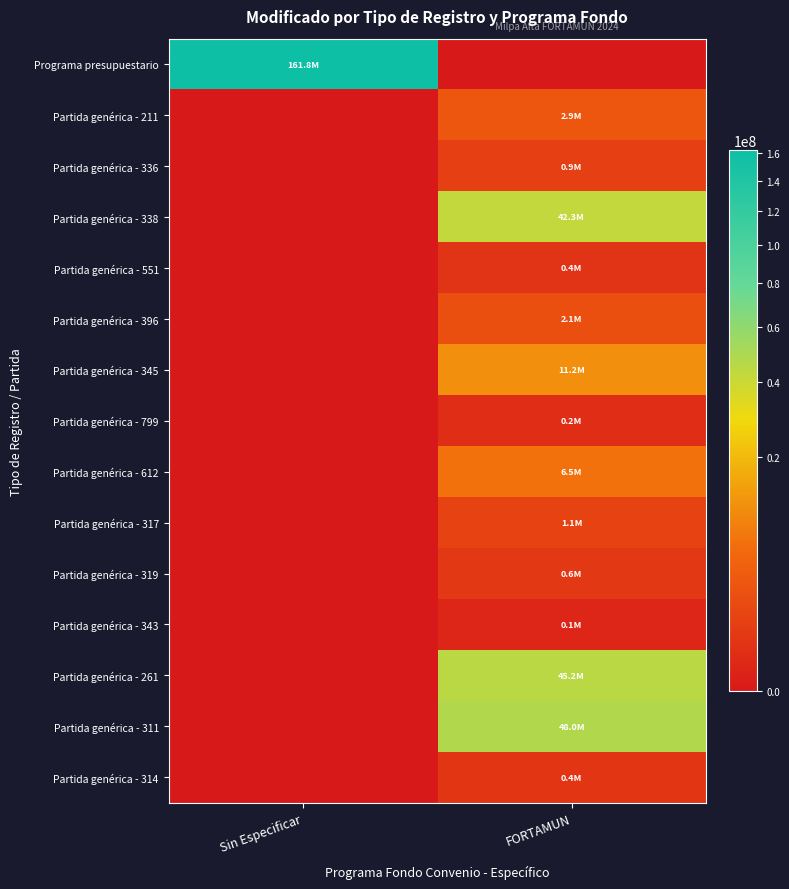

List the series in order of their peak value, highest first.

Programa presupuestario, Partida genérica - 311, Partida genérica - 261, Partida genérica - 338, Partida genérica - 345, Partida genérica - 612, Partida genérica - 211, Partida genérica - 396, Partida genérica - 317, Partida genérica - 336, Partida genérica - 319, Partida genérica - 314, Partida genérica - 551, Partida genérica - 799, Partida genérica - 343